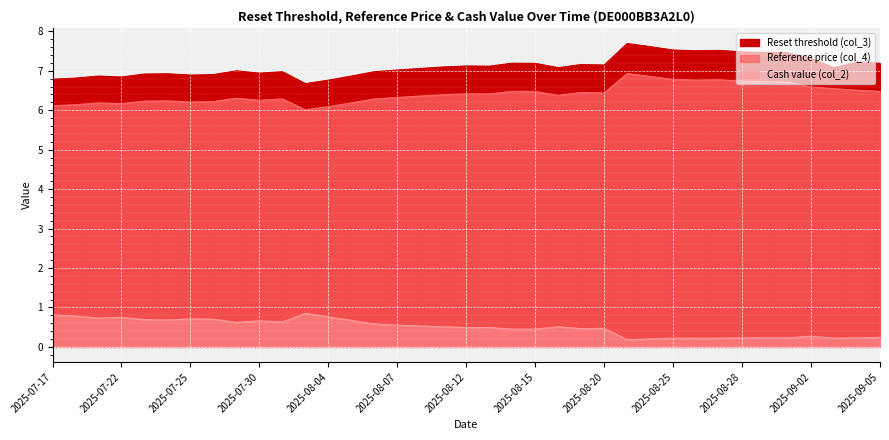

How many interior local peaks does the Reset threshold (col_3) series have?

10